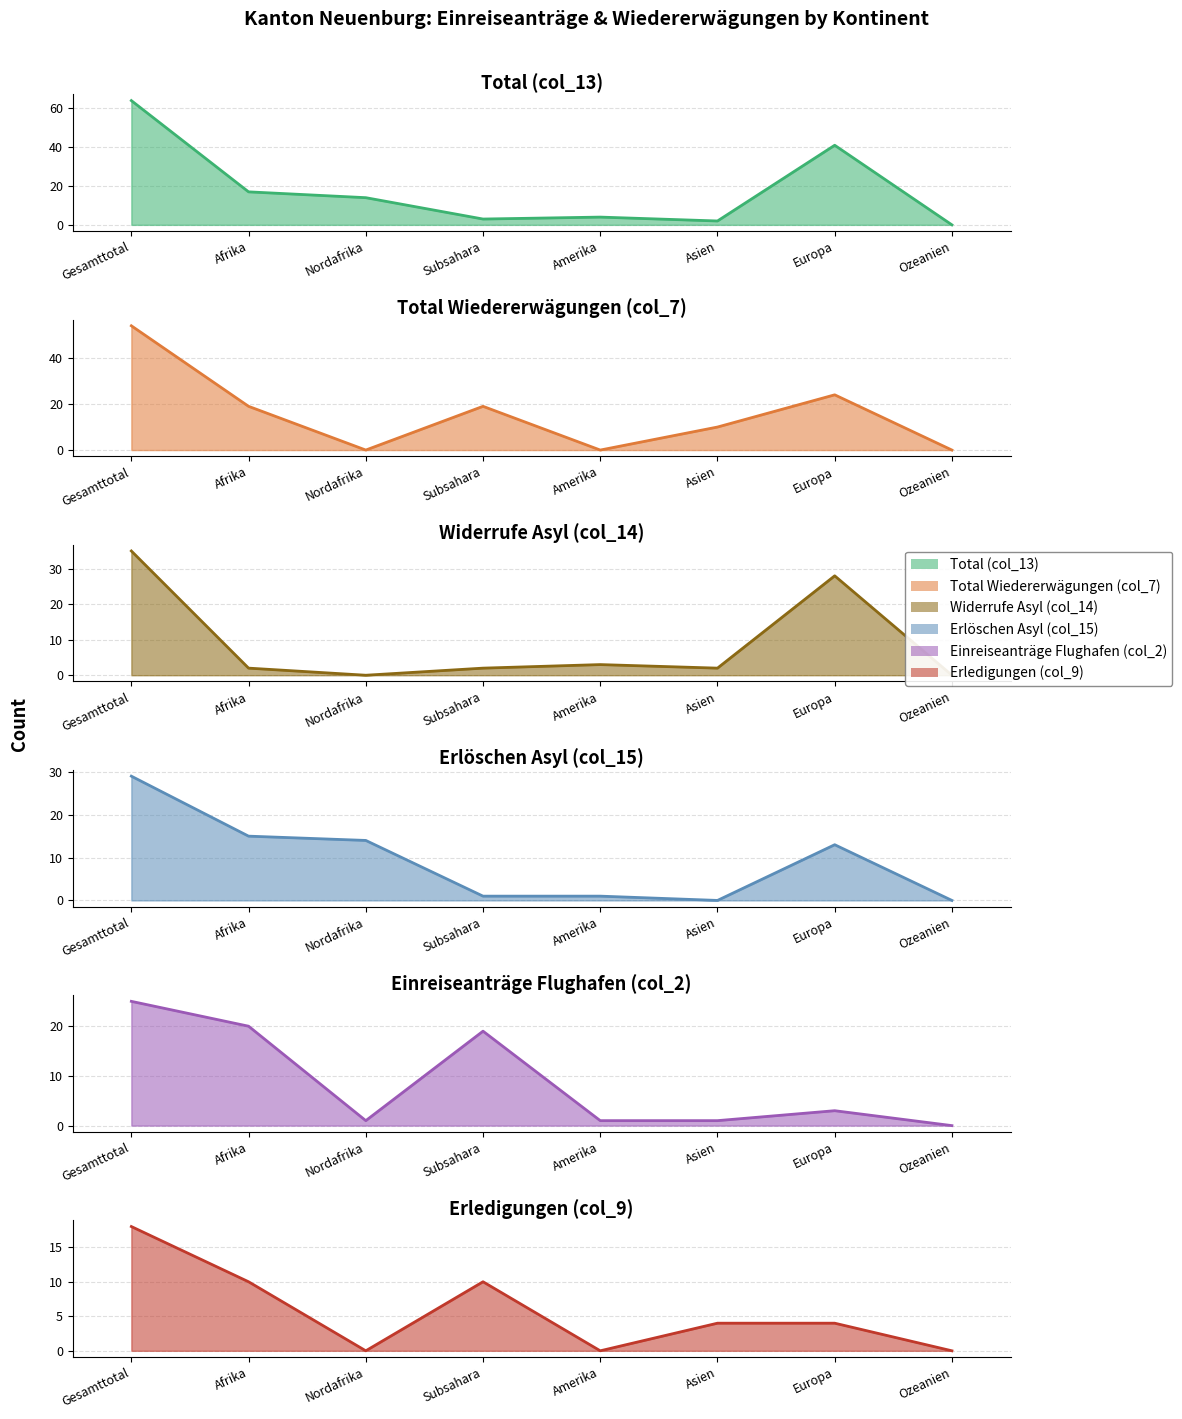

What is the change in value from Amerika to Asien?

-2